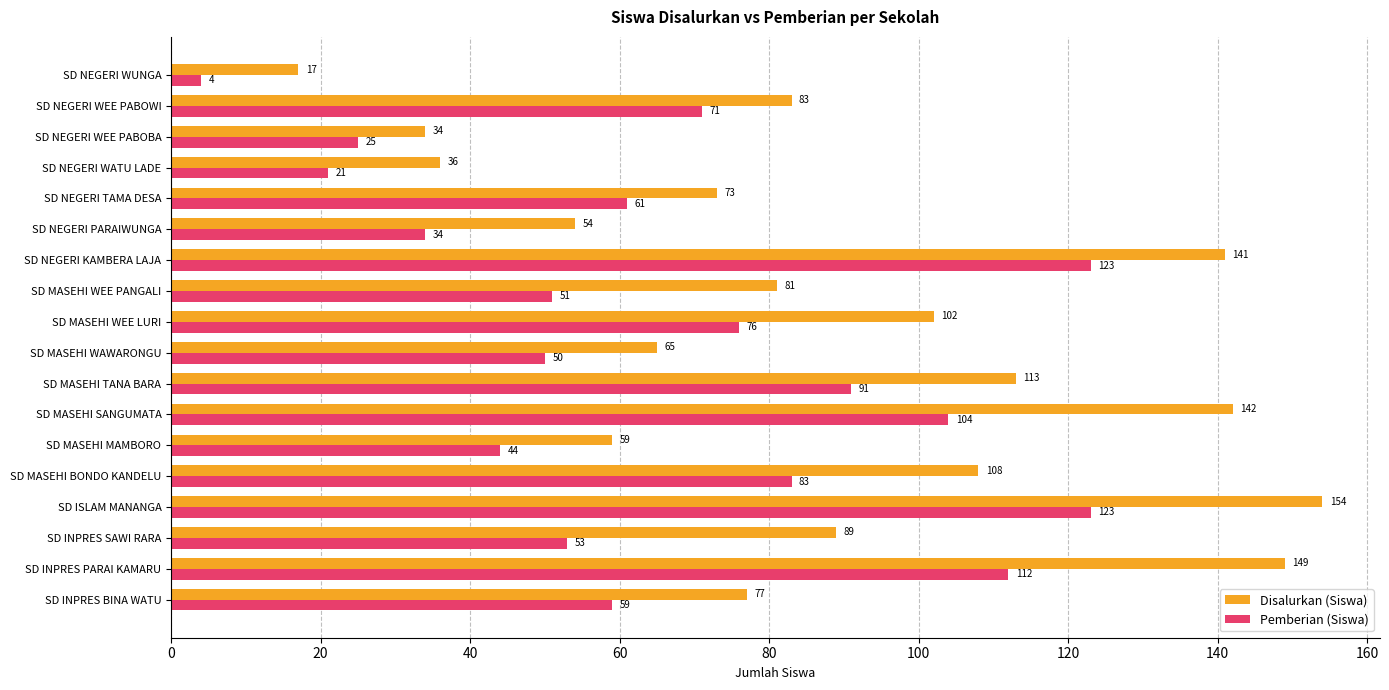

List the series in order of their overall mean, lowest first.

Pemberian (Siswa), Disalurkan (Siswa)